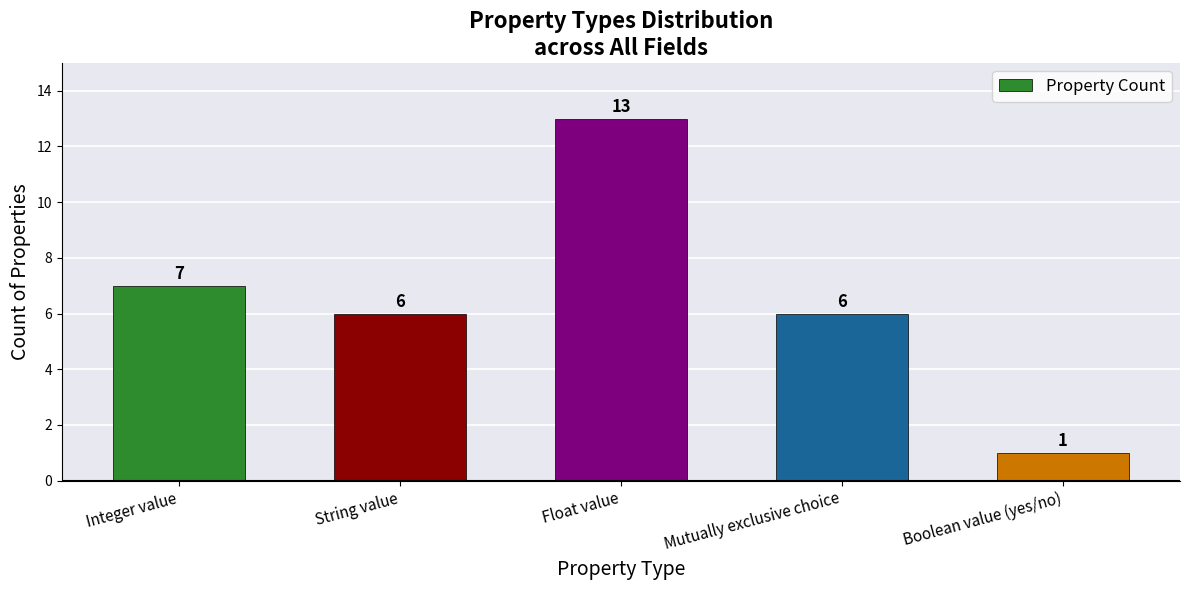

Is it true that the value at String value is 6?

True